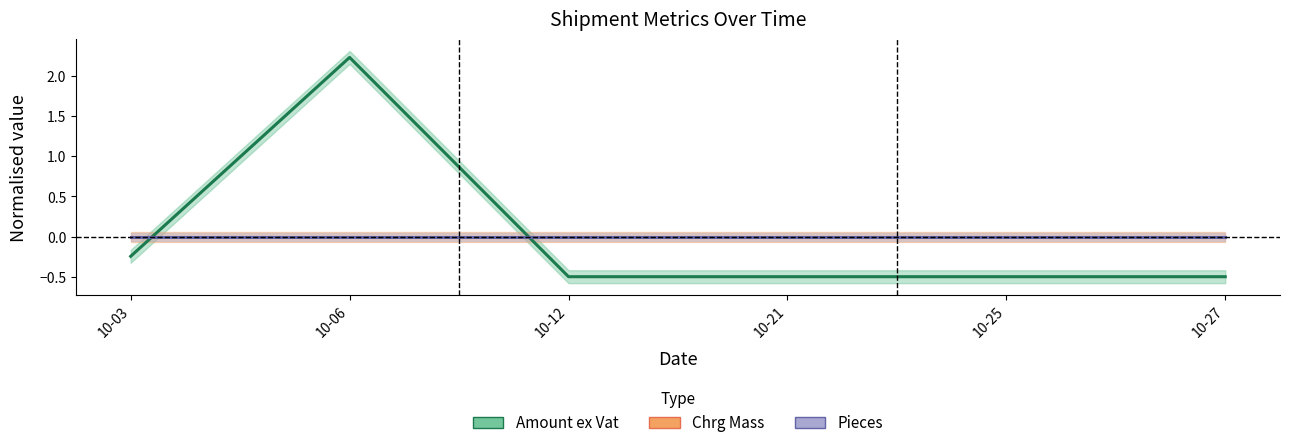

After their last crossing, which series has the higher values: Amount ex Vat or Pieces?

Pieces